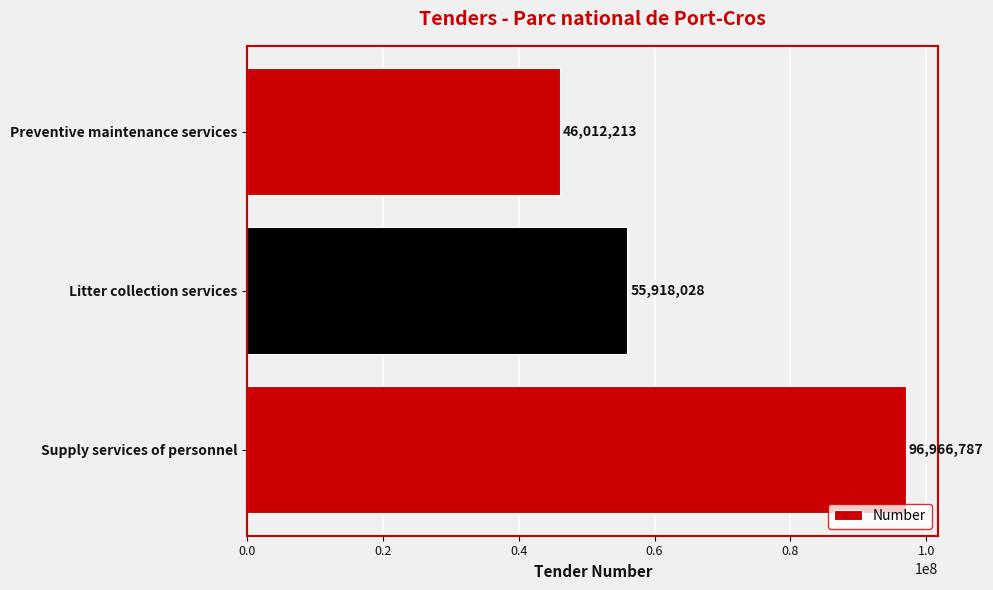

Approximately how many times larger is the value at Litter collection services compared to Supply services of personnel?

0.6